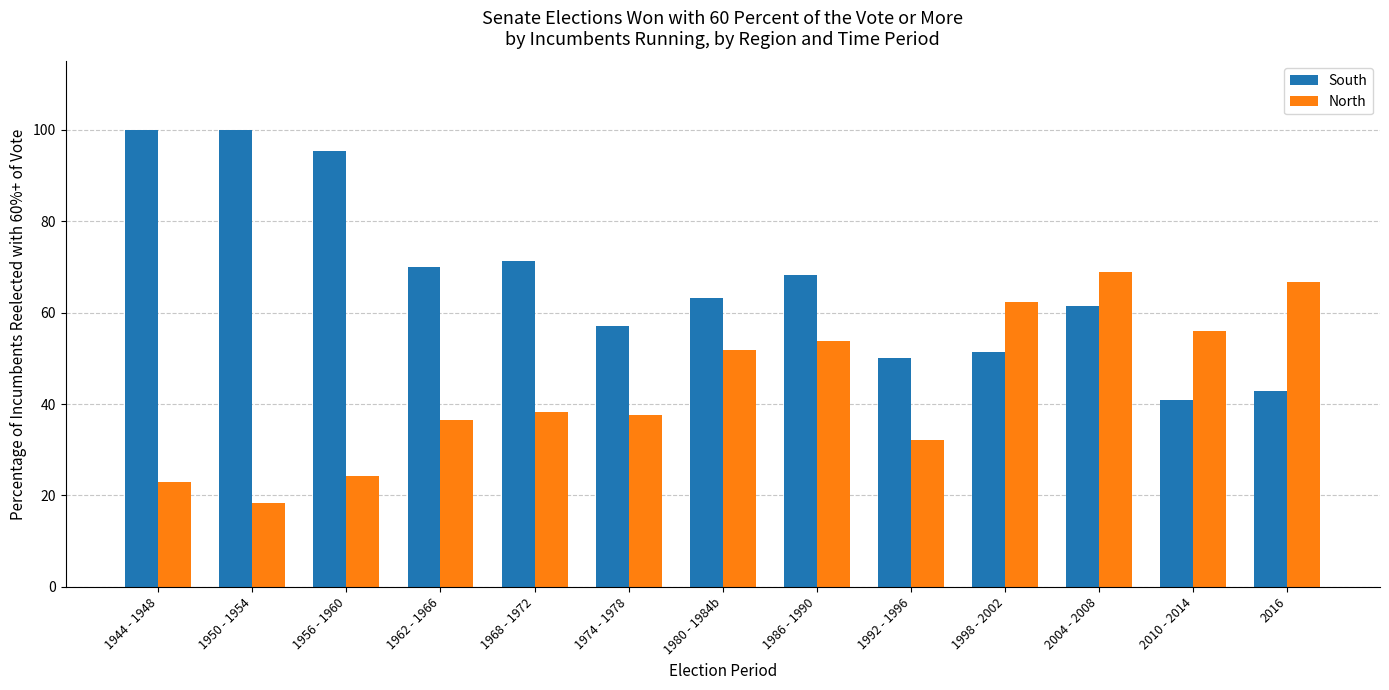

What is the total value across all series at 1974 - 1978?

94.6